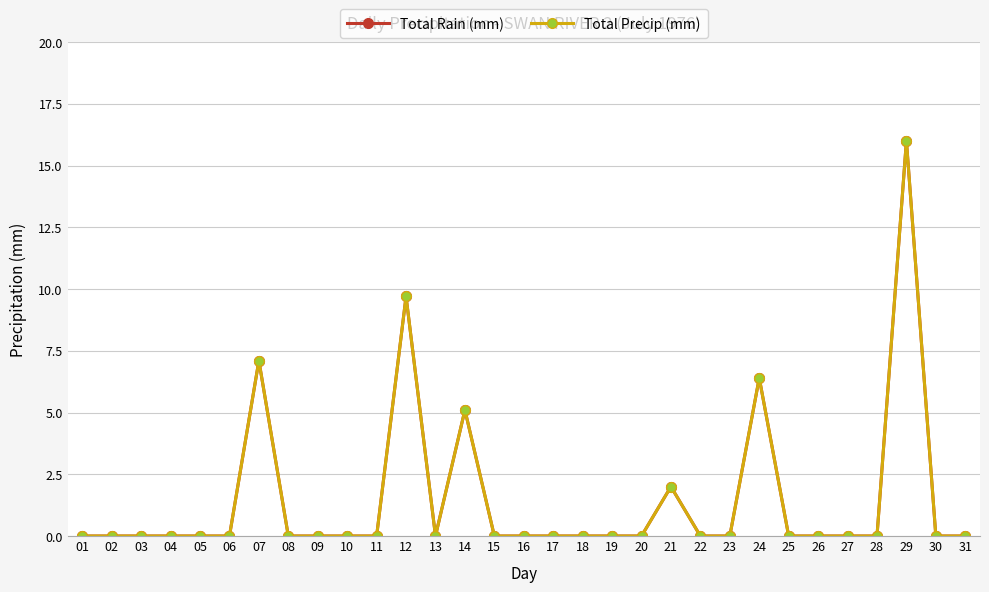

What is the difference between the maximum and second lowest values in the Total Rain (mm) series?

16.0